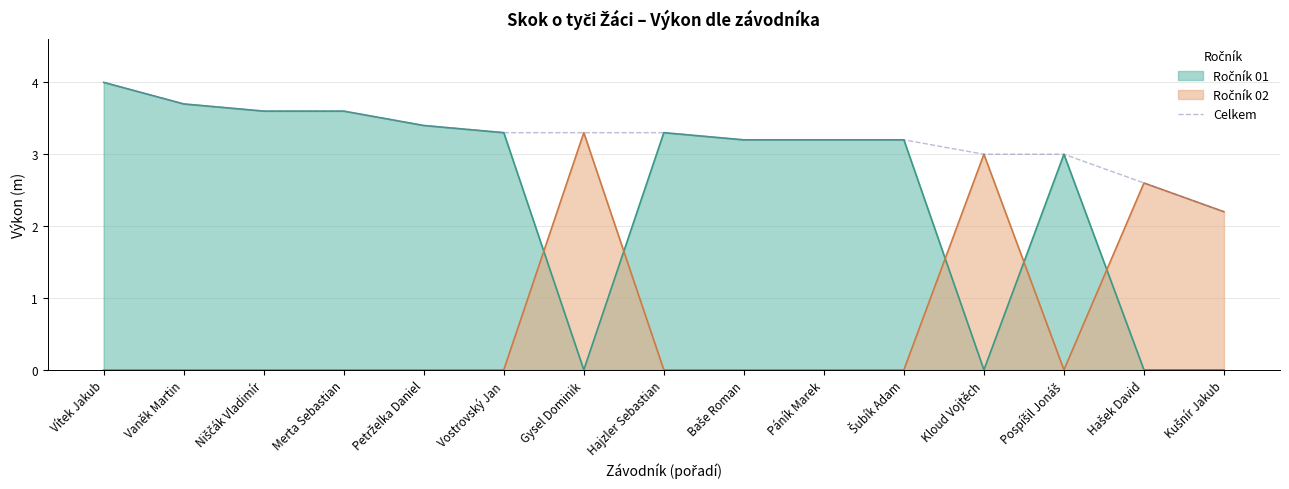

What is the difference between the maximum and minimum values?

1.8